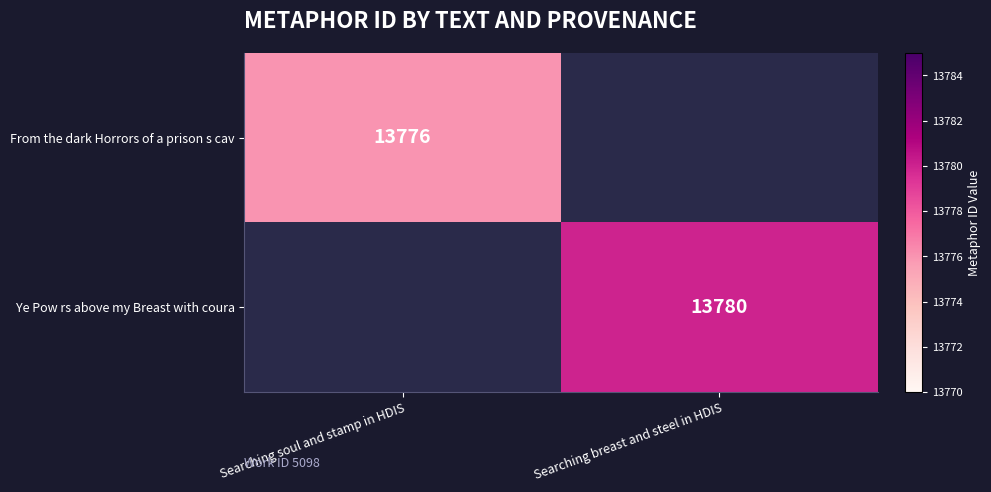

Is it true that From the dark Horrors of a prison s cav equals 9515 at Searching soul and stamp in HDIS?

False